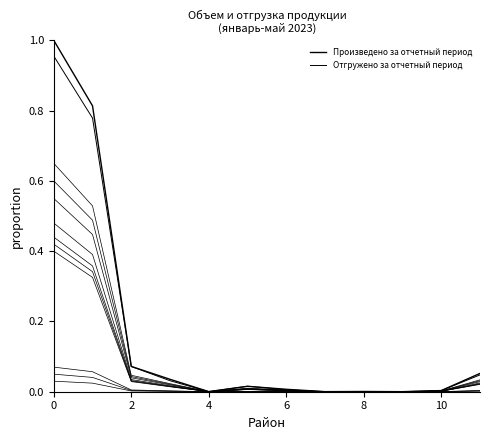

The value of Произведено за отчетный период at 6 is 0.0. True or false?

False